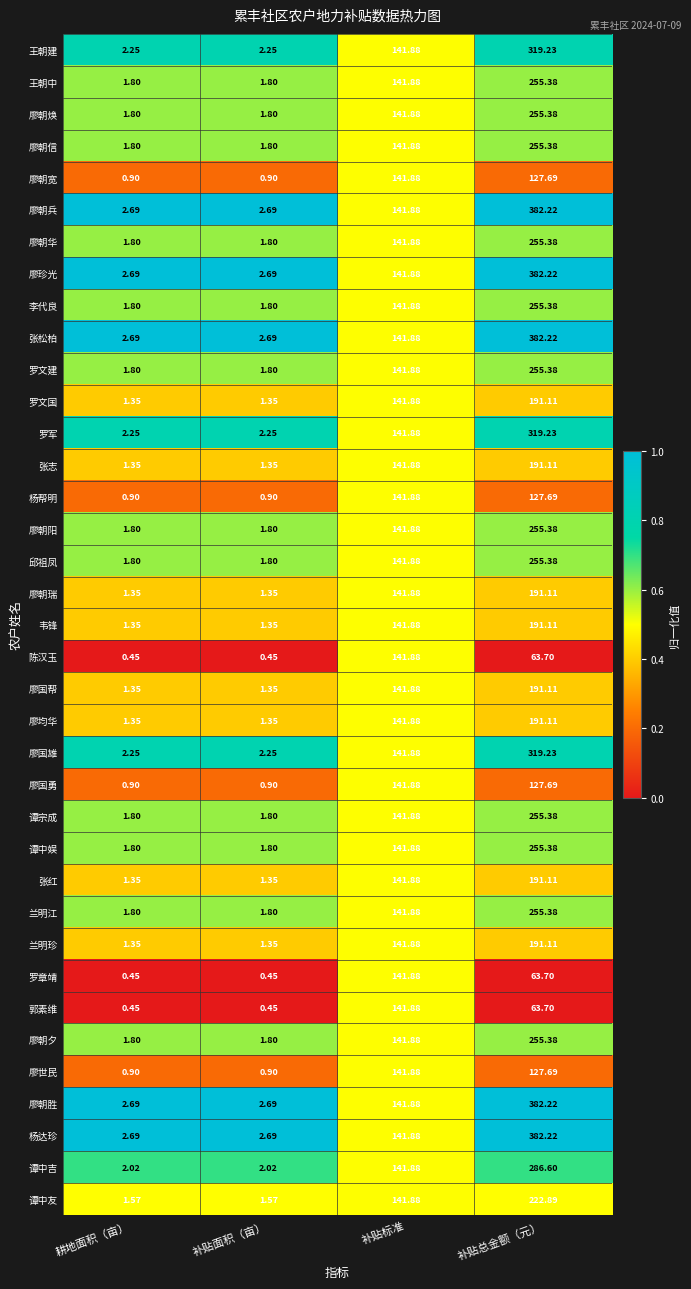

What is the greatest value displayed?

382.2